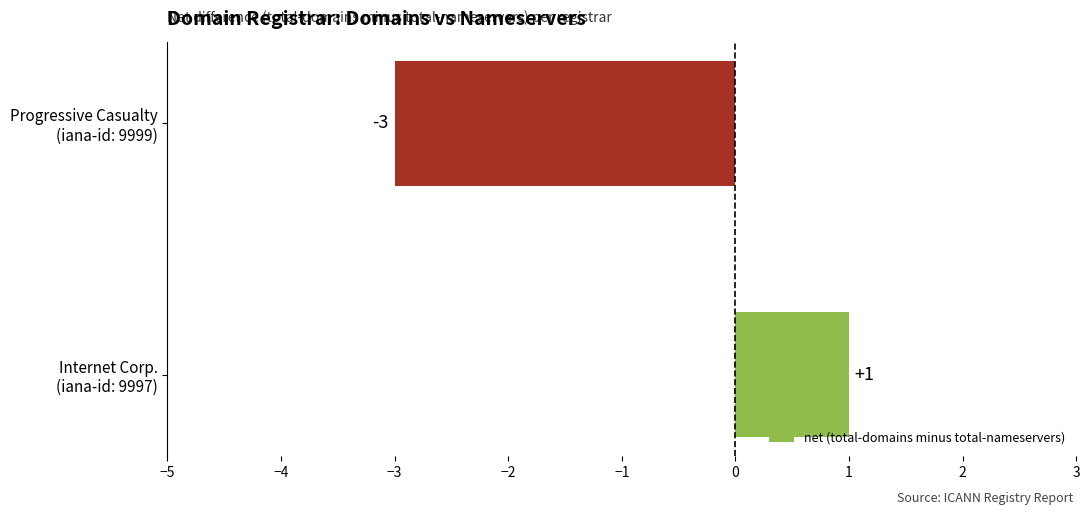

List the labels in order of value, largest first.

Internet Corp.
(iana-id: 9997), Progressive Casualty
(iana-id: 9999)